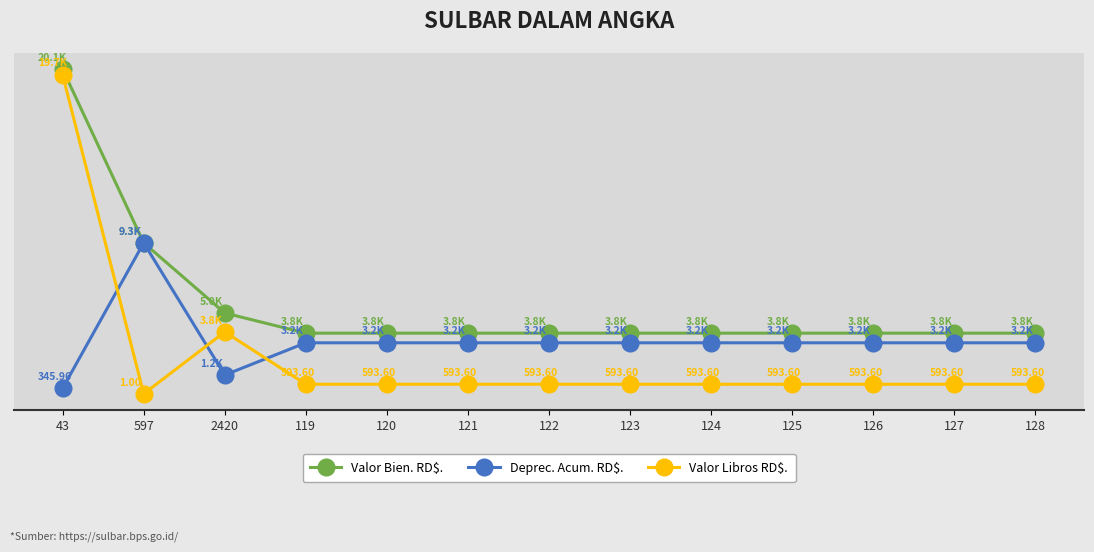

True or false: Valor Bien. RD$. has a value of 2008.5 at 120.

False